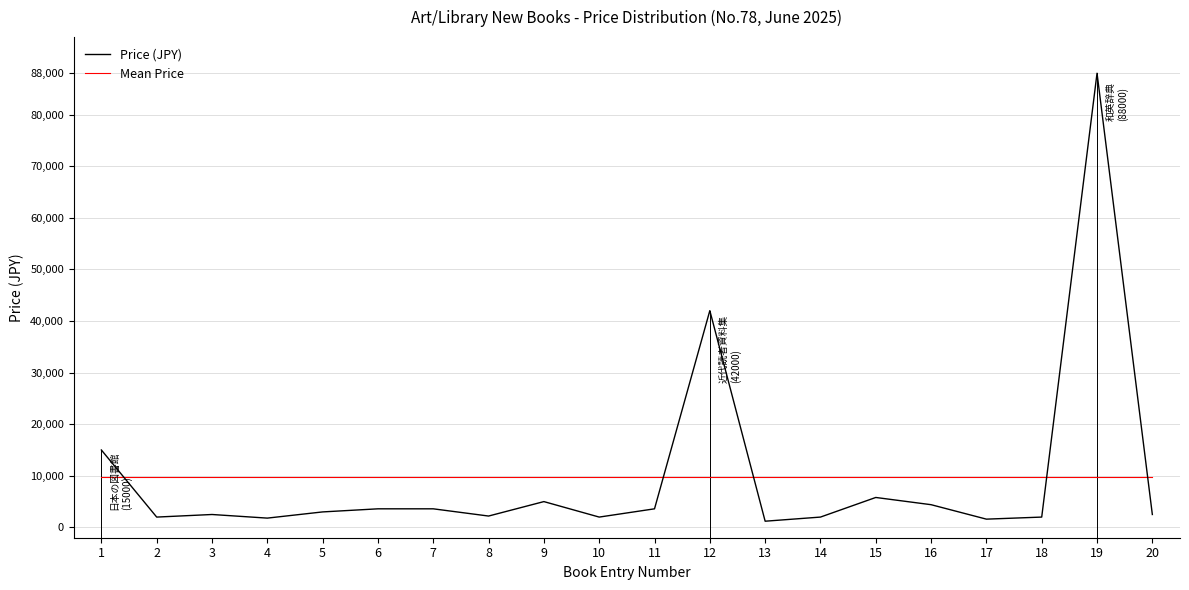

Where is Price (JPY) nearest to the value 44600?

12